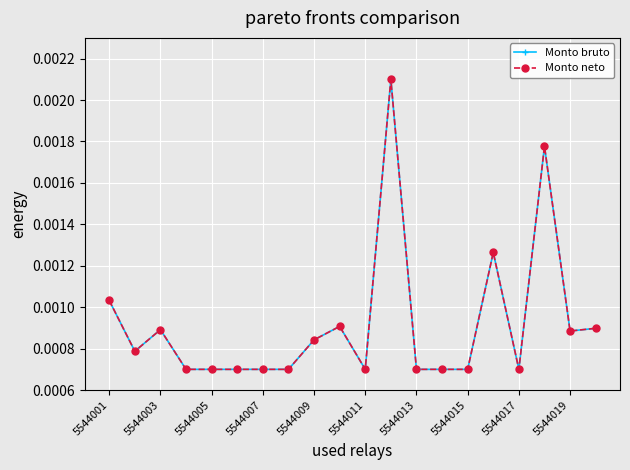

True or false: Monto bruto and Monto neto intersect in this chart.

False